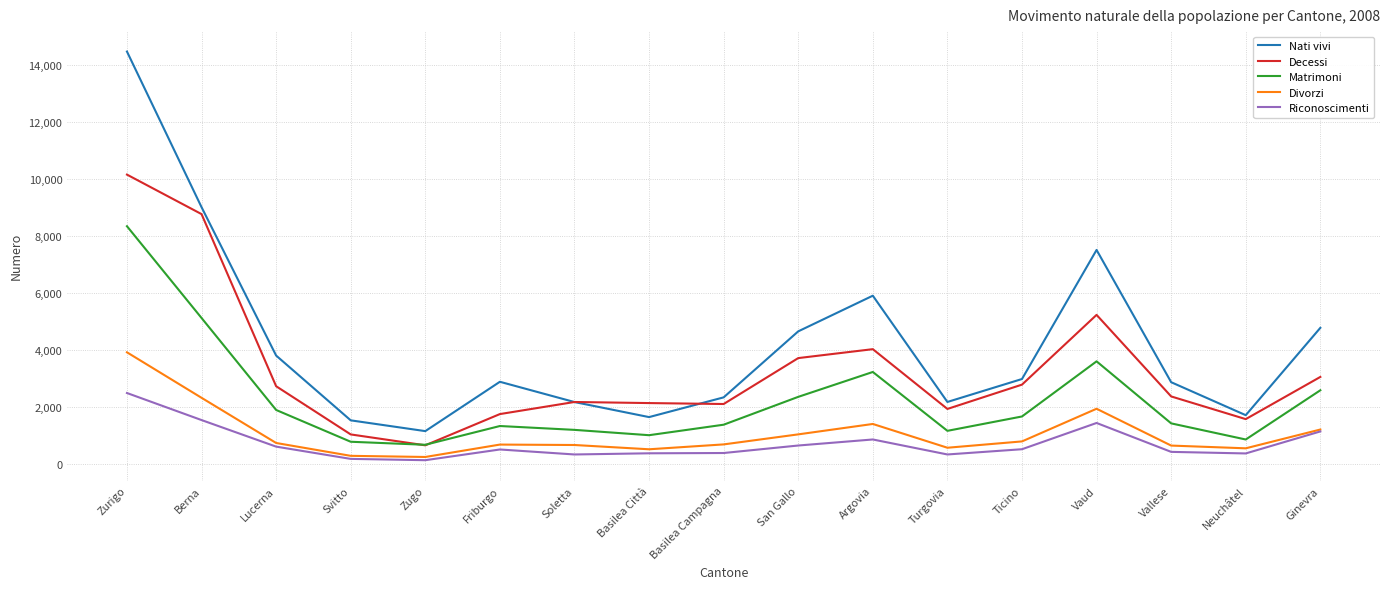

Read the Nati vivi value at Vaud.

7520